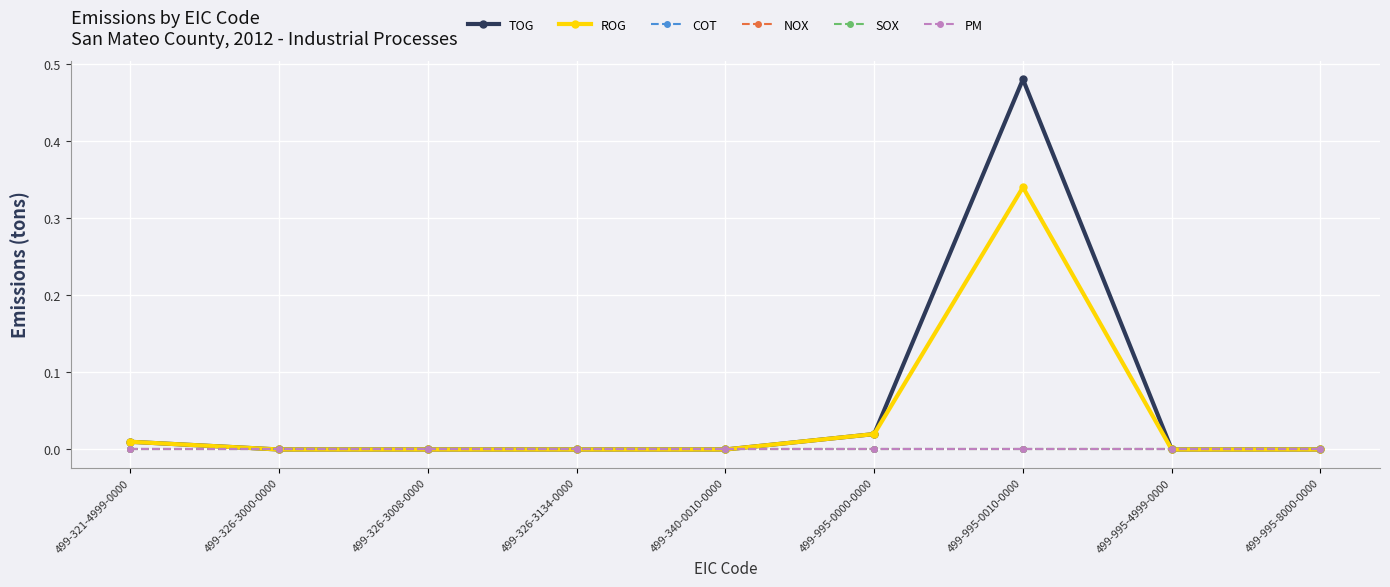

True or false: PM and SOX cross at least once.

False